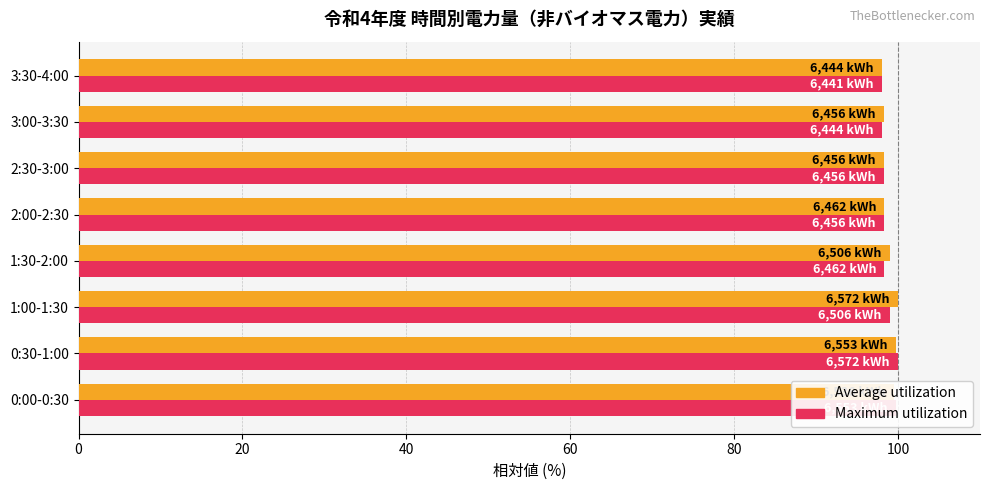

What is the total value across all series at 1:00-1:30?

199.0